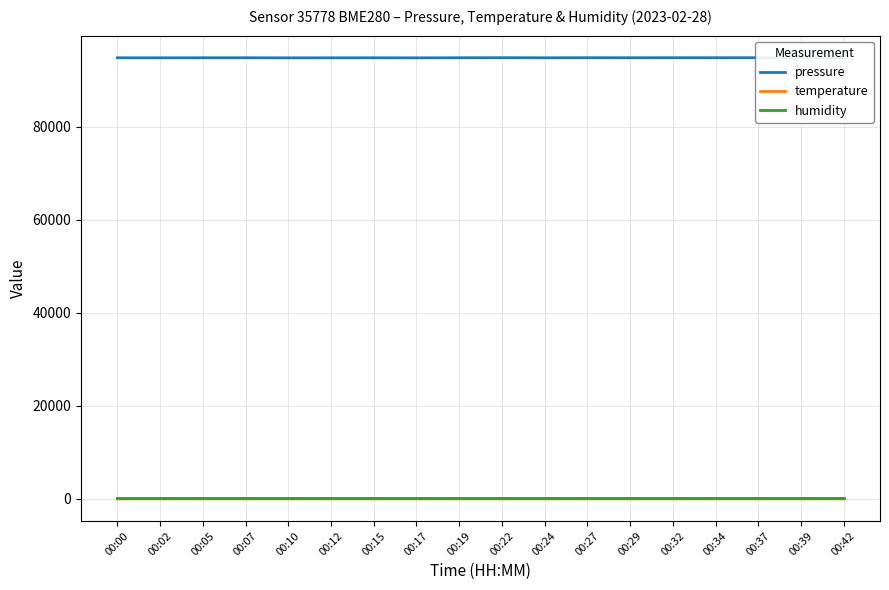

The value of pressure at 00:27 is 94854.7. True or false?

True